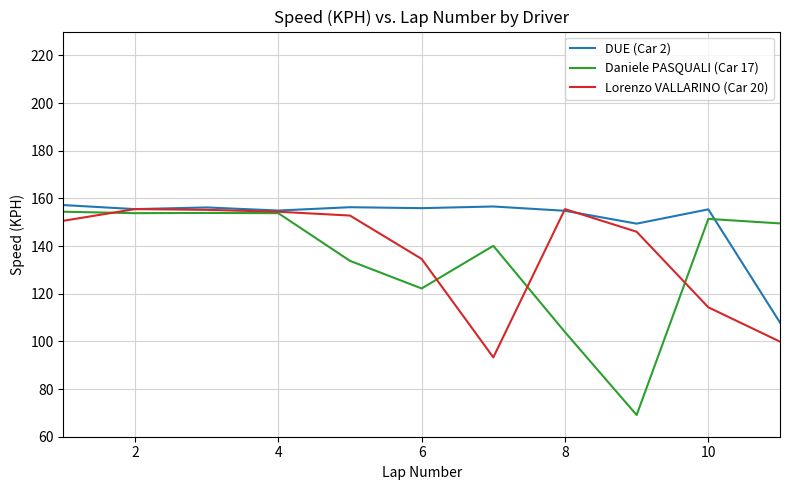

After their last crossing, which series has the higher values: DUE (Car 2) or Lorenzo VALLARINO (Car 20)?

DUE (Car 2)